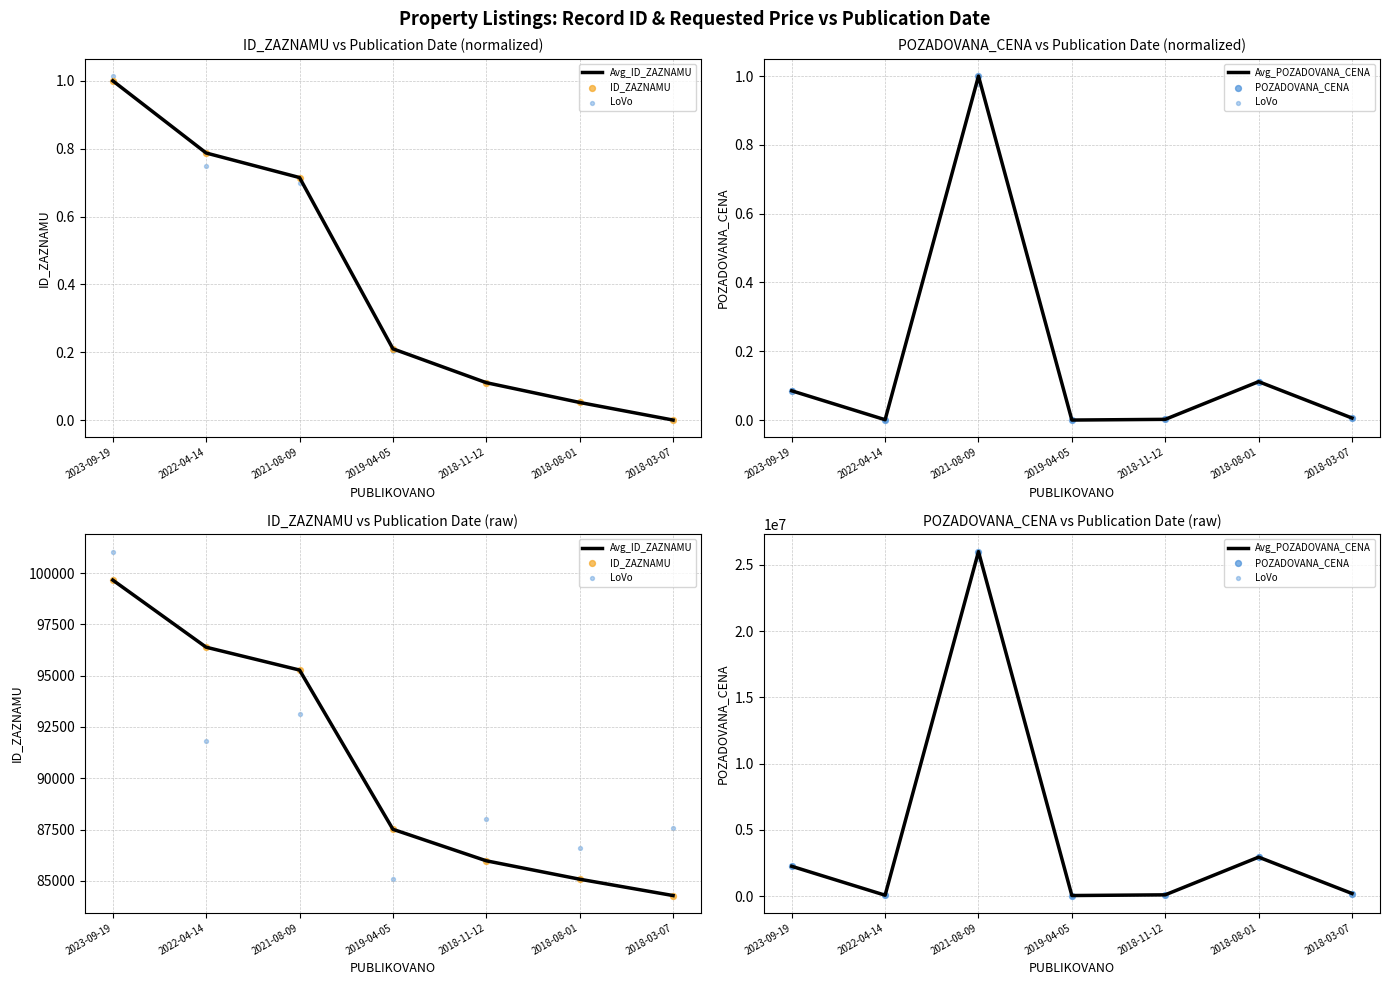

At which category is the sum across all series the highest?

2021-08-09